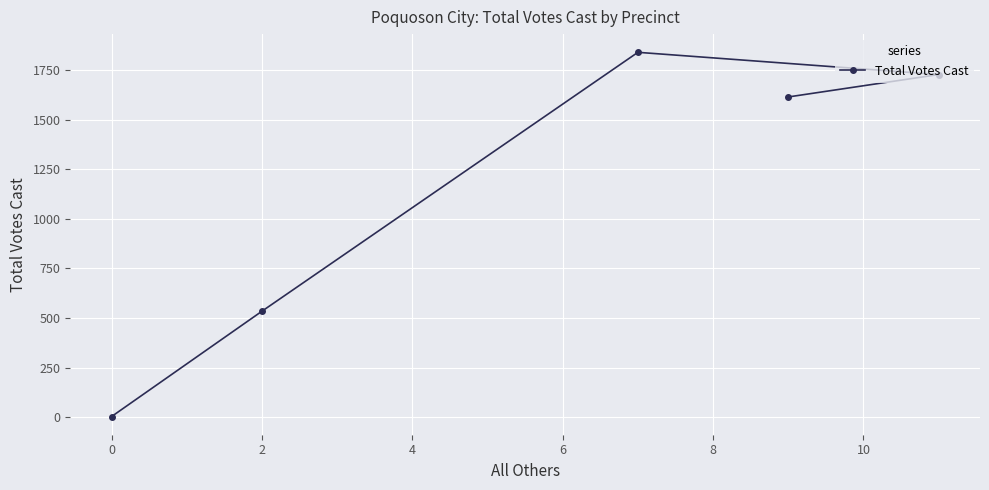

True or false: the data shows 534 at 2.

True